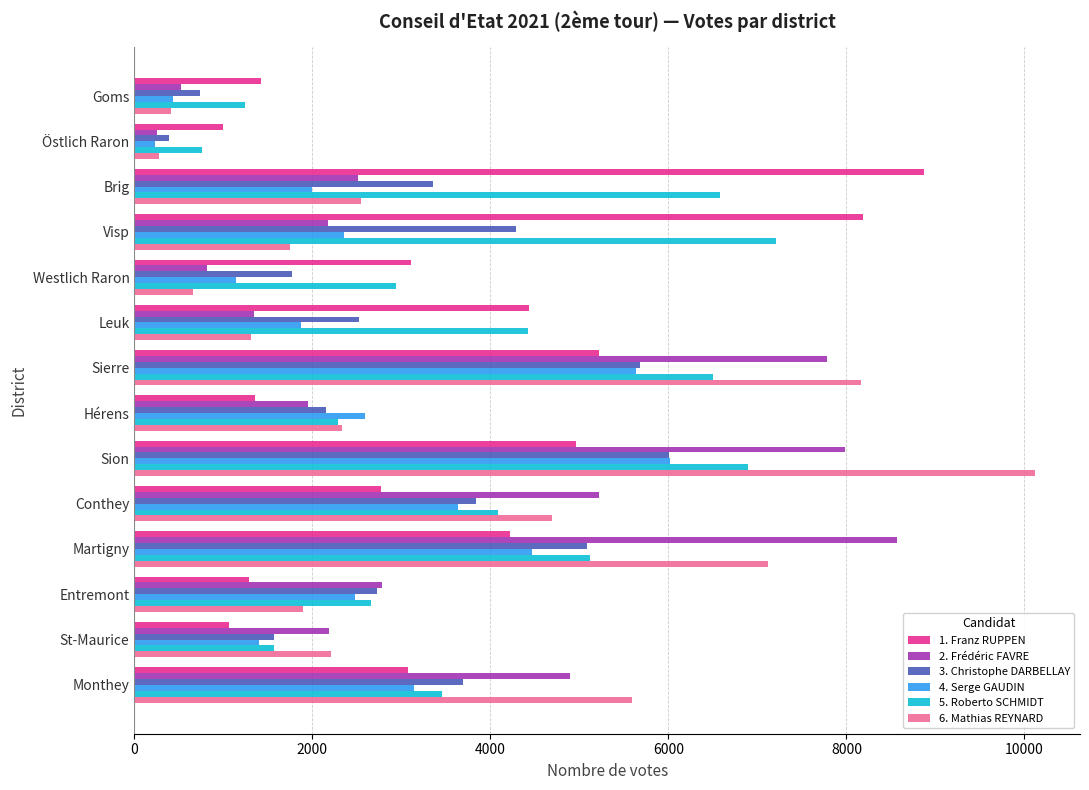

Which series has the largest total across all categories?

5. Roberto SCHMIDT